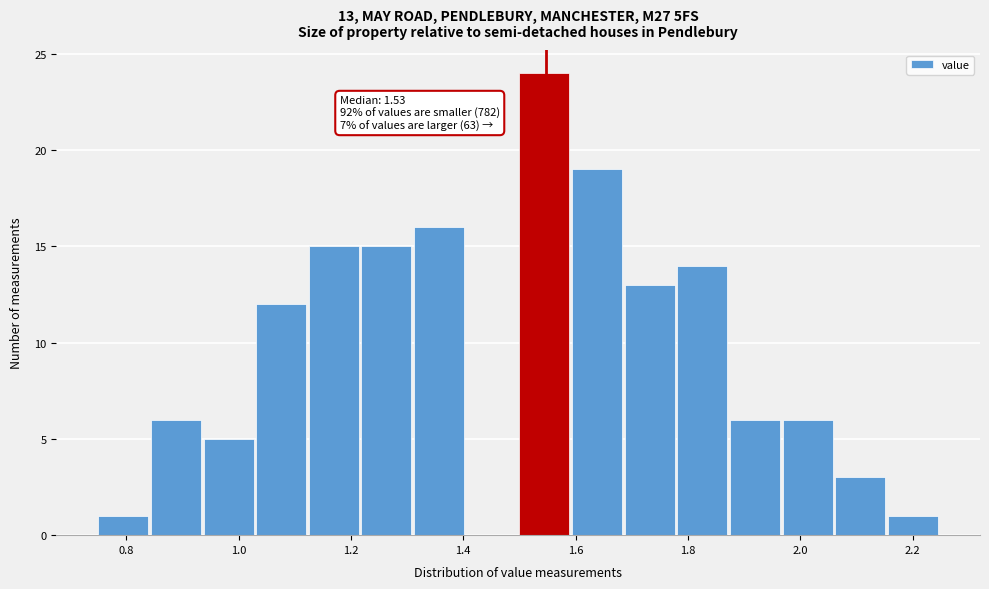

Which range on the x-axis has the tallest bar?

1.50 to 1.60